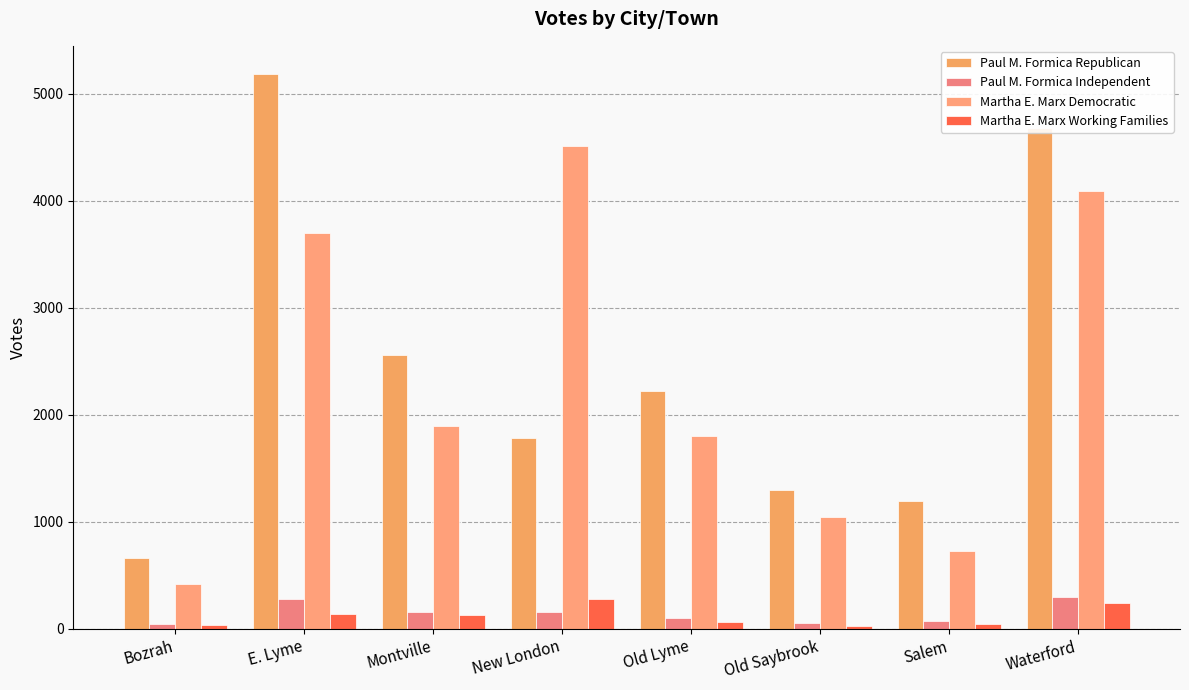

How many bars are there in each group?

4